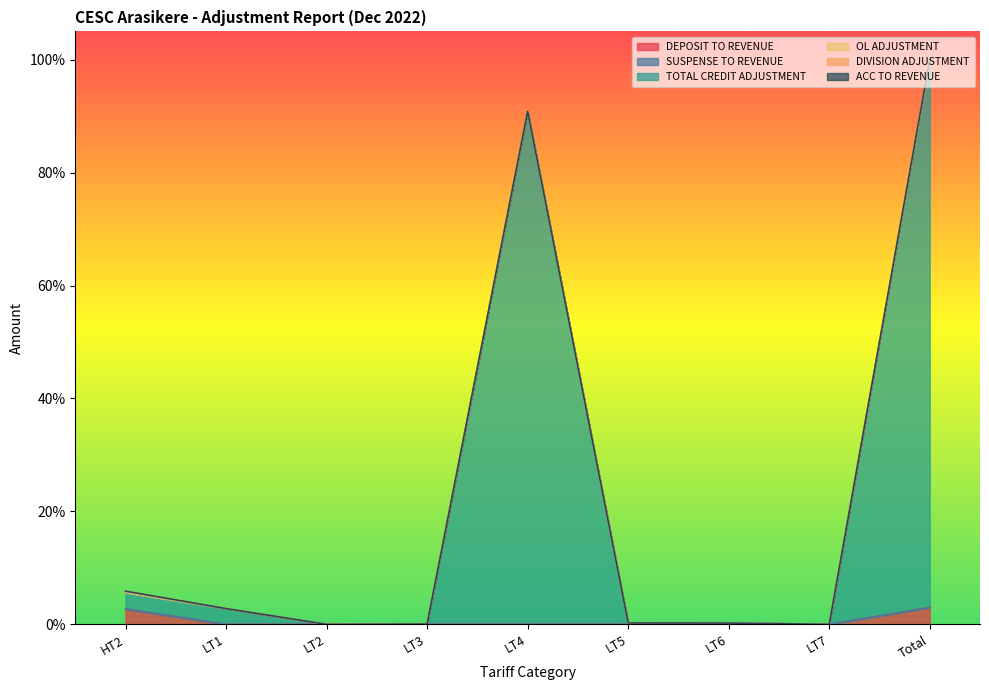

Is it true that DIVISION ADJUSTMENT equals 0.0 at LT2?

True